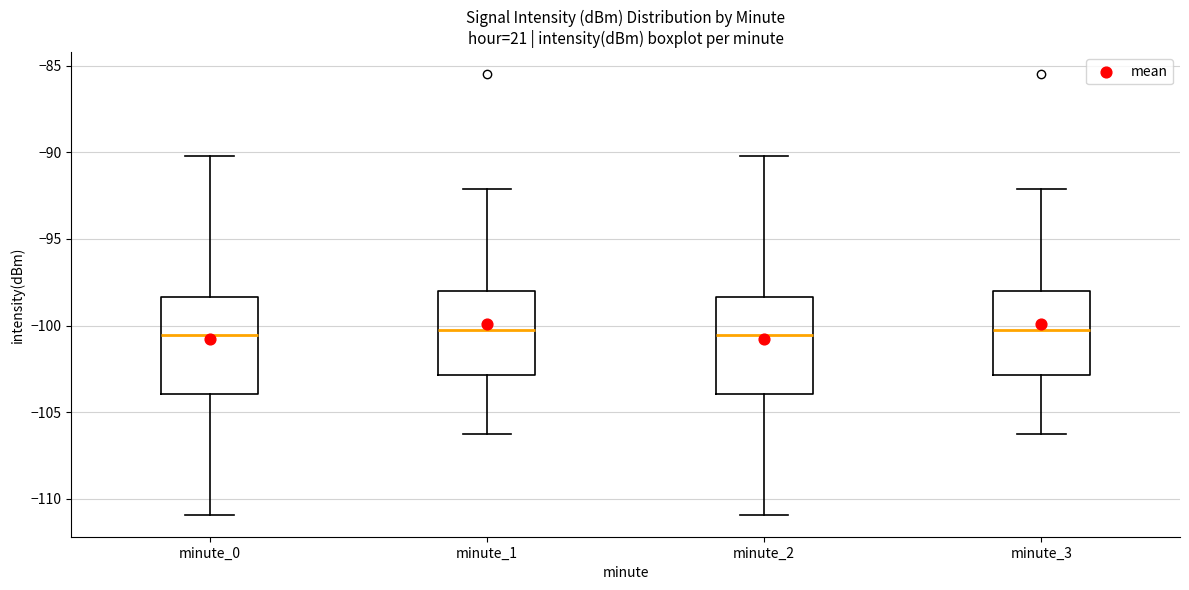

Reading left to right, transcribe this box plot: for each box, give where its median line is, the range the box spans, and where its two whiskers end, as read against the y-axis. The values are not printed on the chart, so give them approximately, as read against the axis.

minute_0: median -100.5, box -104.0 to -98.5, whiskers -111.0 to -90.0
minute_1: median -100.0, box -103.0 to -98.0, whiskers -106.0 to -92.0
minute_2: median -100.5, box -104.0 to -98.5, whiskers -111.0 to -90.0
minute_3: median -100.0, box -103.0 to -98.0, whiskers -106.0 to -92.0